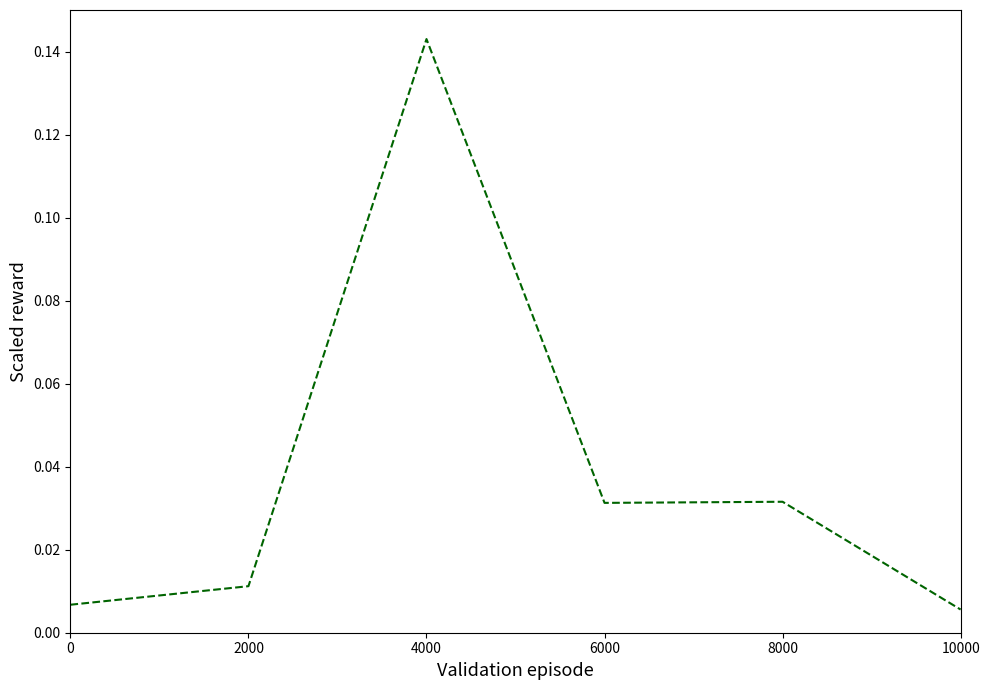

Between 0 and 4000, which is larger?

4000